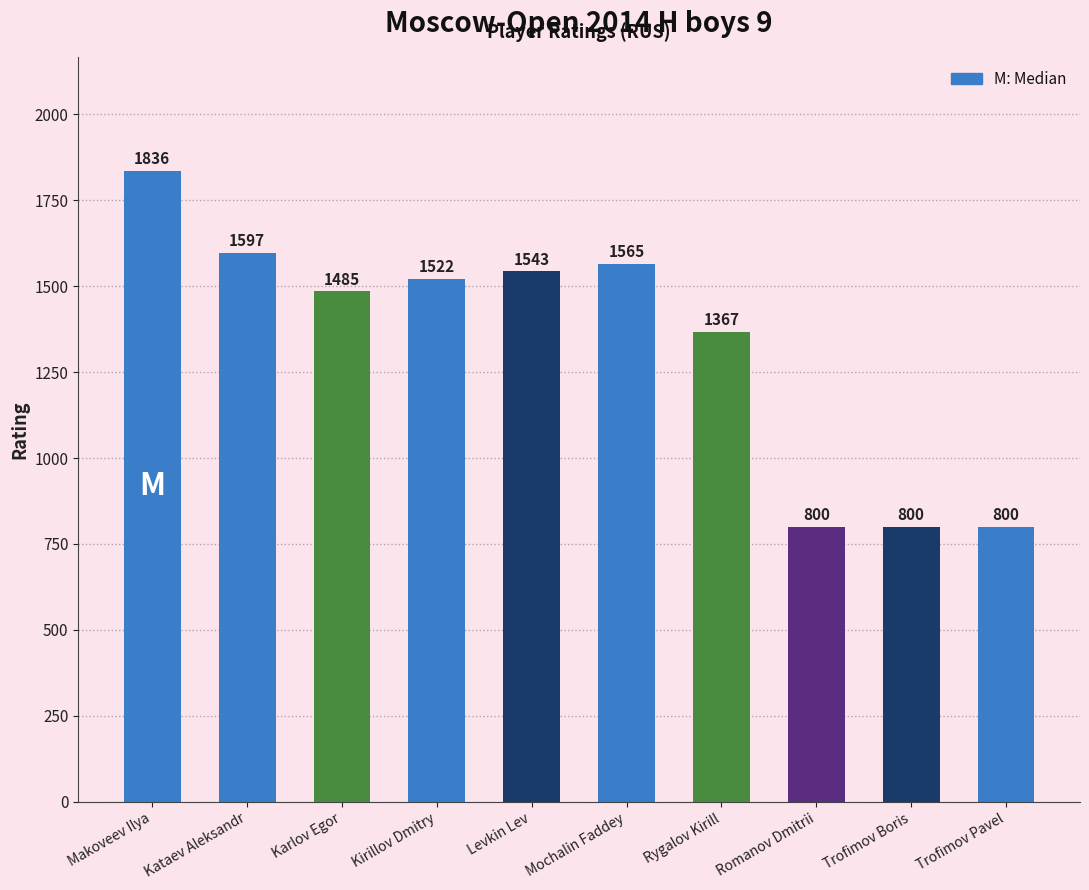

What is the label of the 4th bar from the right?

Rygalov Kirill